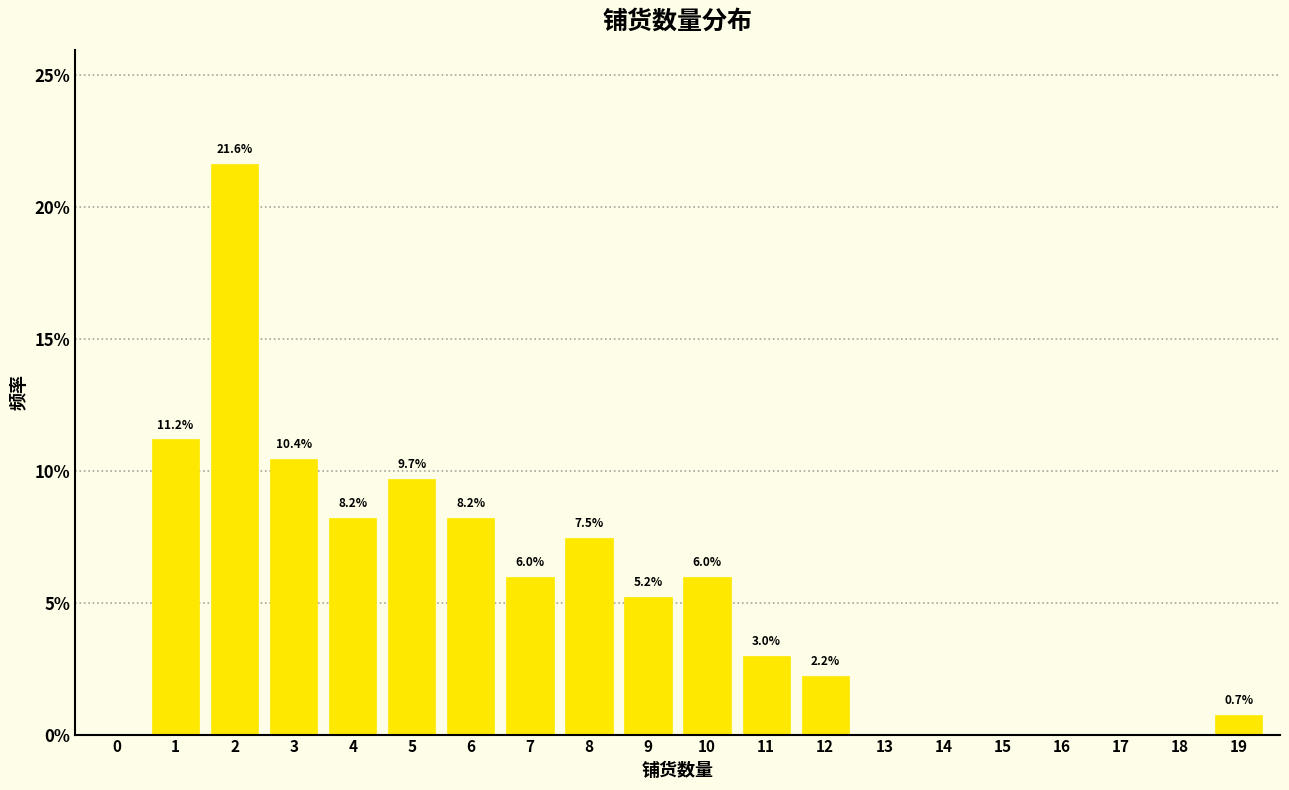

Which range on the x-axis has the tallest bar?

1.5 to 2.5